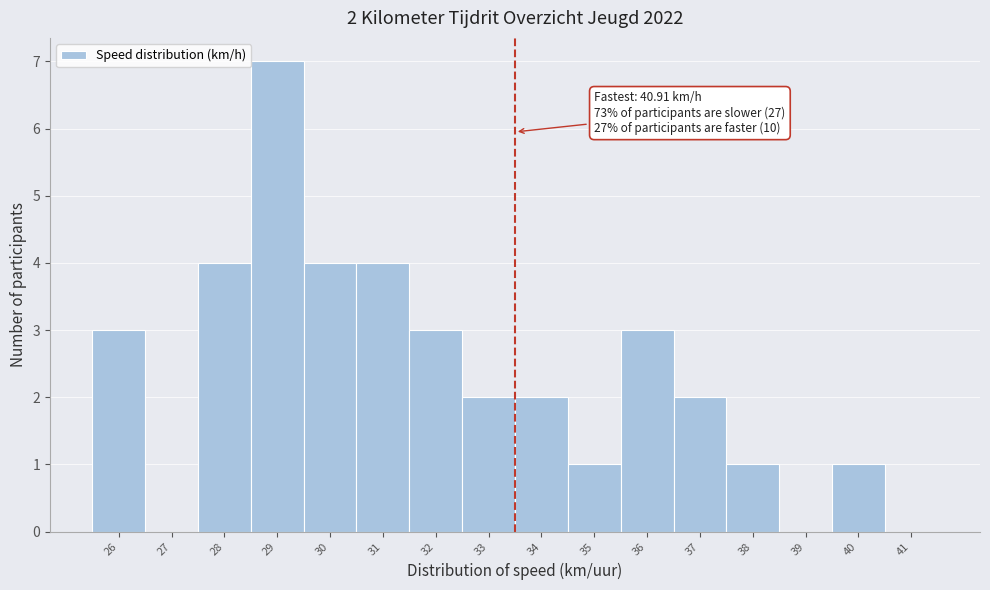

Reading left to right, extract all data points from this chart.

26=3	27=0	28=4	29=7	30=4	31=4	32=3	33=2	34=2	35=1	36=3	37=2	38=1	39=0	40=1	41=0